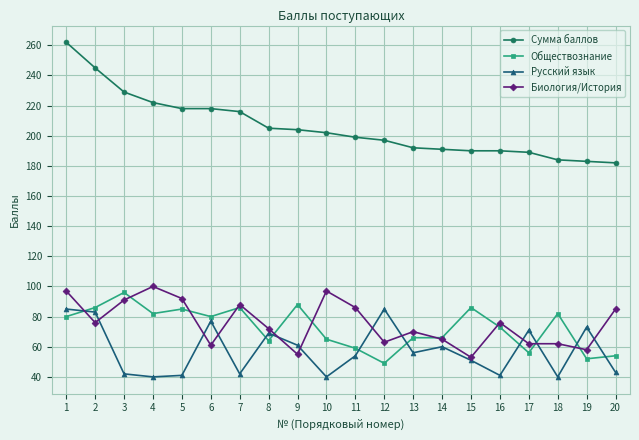

What is the highest value of the Русский язык series?

85